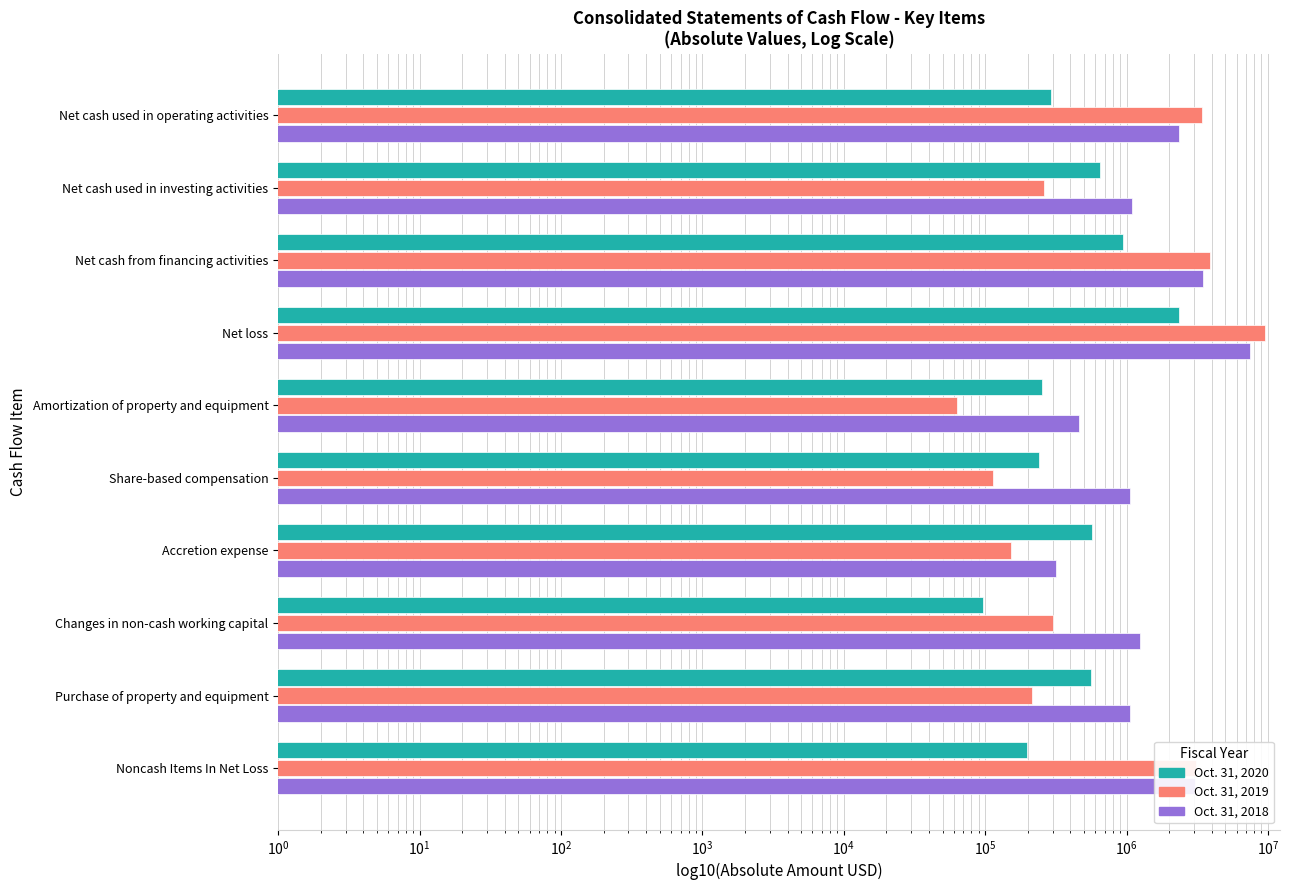

The Oct. 31, 2018 series shows 637432 at Noncash Items In Net Loss. True or false?

False